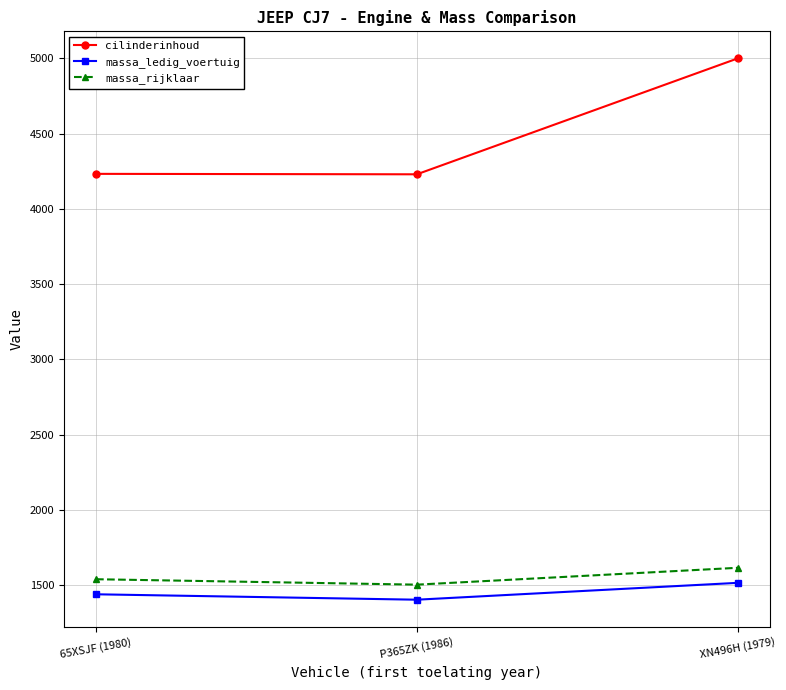

How many distinct data groups are displayed?

3